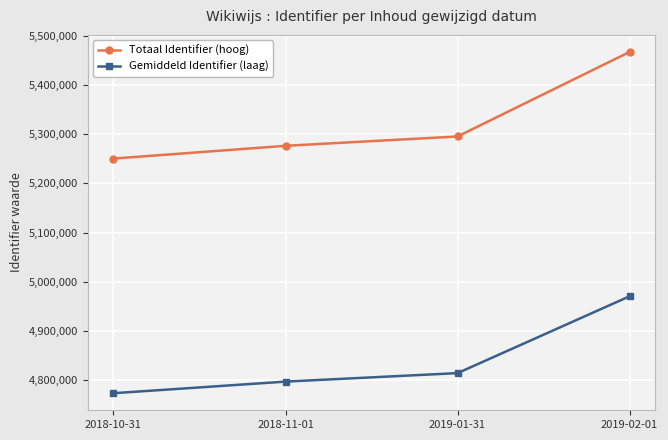

Rank the categories by Gemiddeld Identifier (laag) value from lowest to highest.

2018-10-31, 2018-11-01, 2019-01-31, 2019-02-01